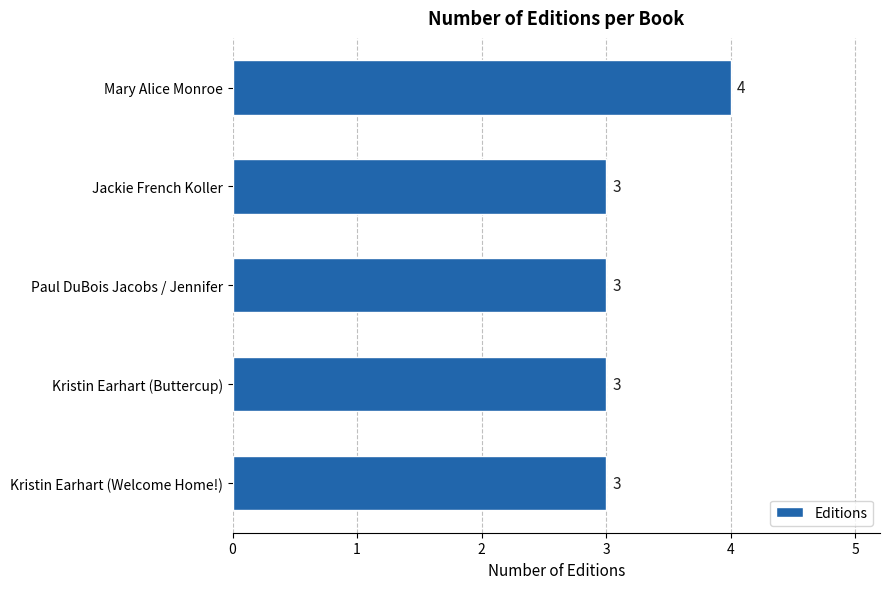

What is the smallest value displayed?

3